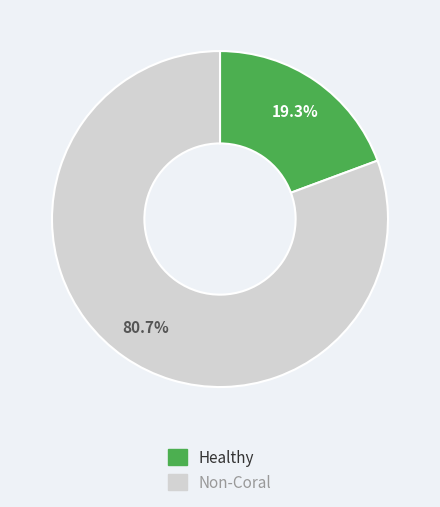

Is there a majority slice in this chart?

Yes